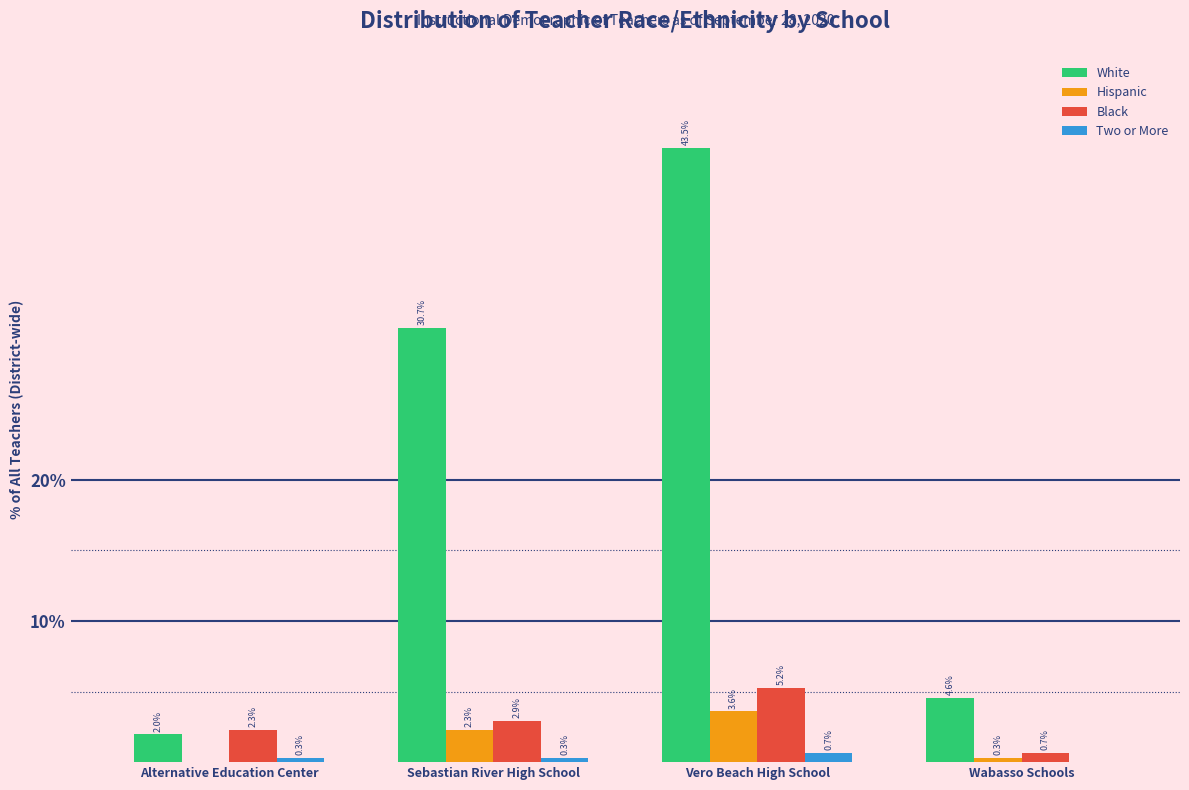

Reading left to right, list all the values displayed in this chart.

White: Alternative Education Center=2.0	Sebastian River High School=30.7	Vero Beach High School=43.5	Wabasso Schools=4.6
Hispanic: Alternative Education Center=0.0	Sebastian River High School=2.3	Vero Beach High School=3.6	Wabasso Schools=0.3
Black: Alternative Education Center=2.3	Sebastian River High School=2.9	Vero Beach High School=5.2	Wabasso Schools=0.7
Two or More: Alternative Education Center=0.3	Sebastian River High School=0.3	Vero Beach High School=0.7	Wabasso Schools=0.0